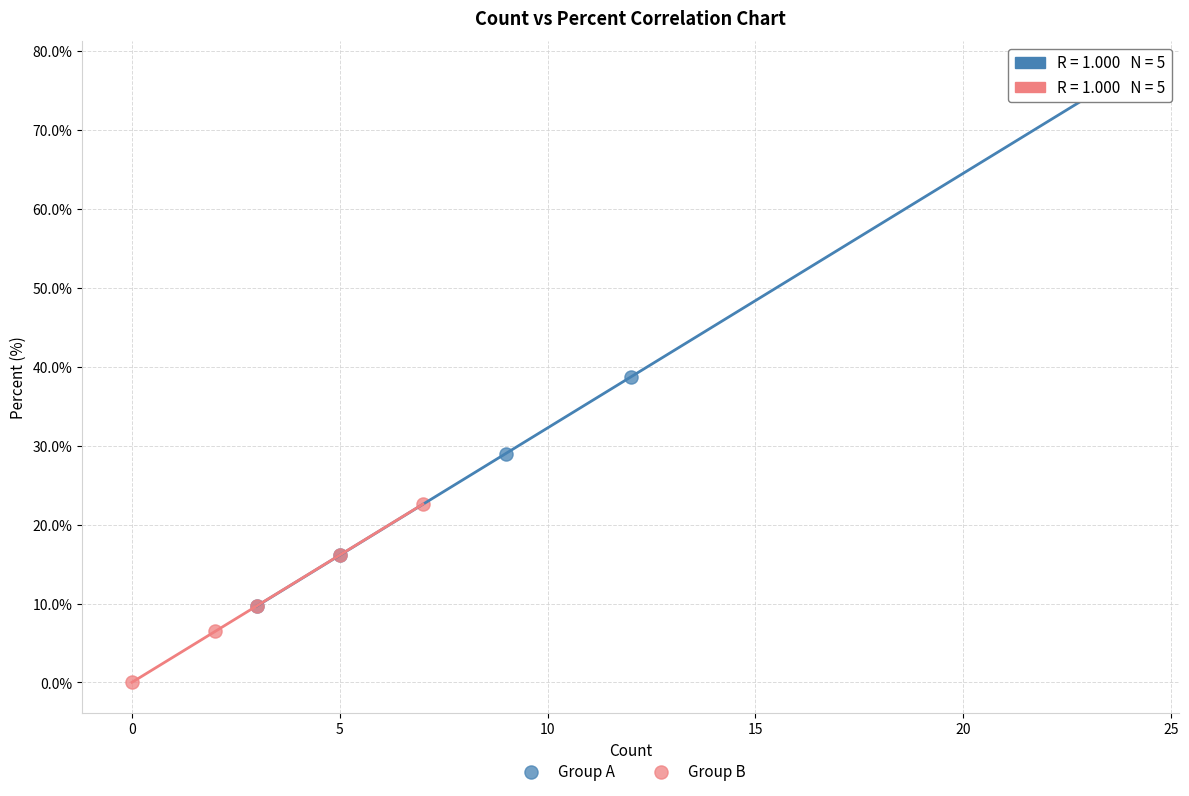

Which series contains the lowest Y value?

Group B